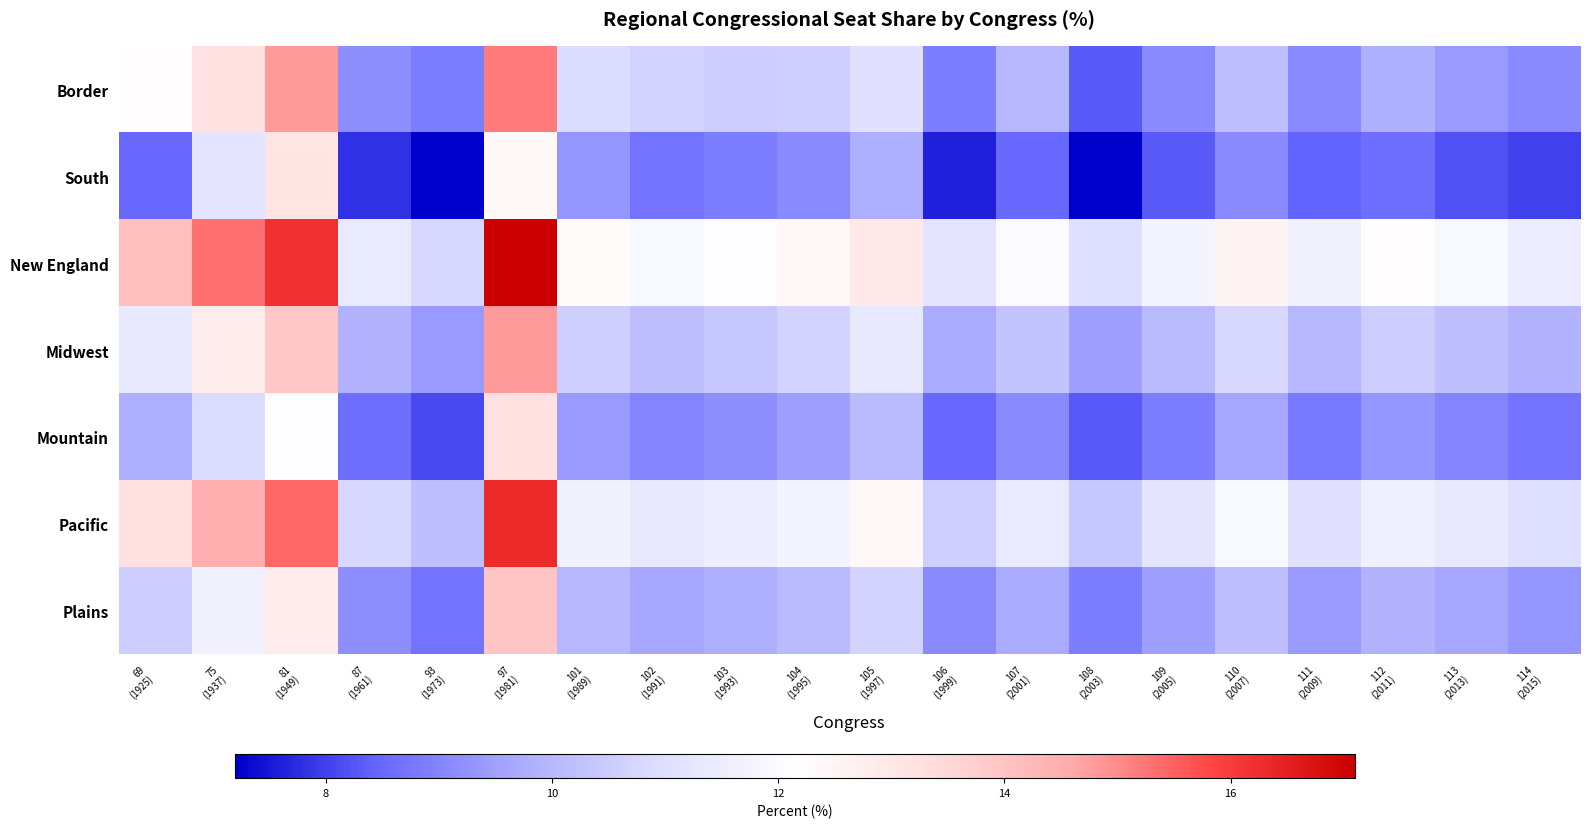

Rank the series at 104 (1995) from lowest to highest value.

South, Mountain, Plains, Border, Midwest, Pacific, New England